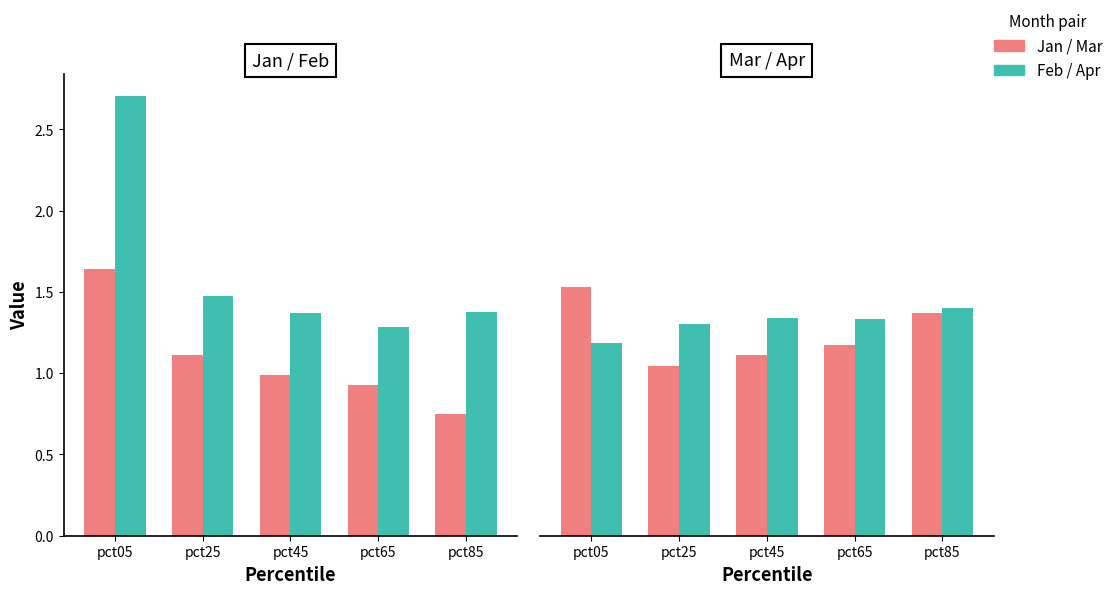

The value of Feb at pct05 is 2.7. True or false?

True